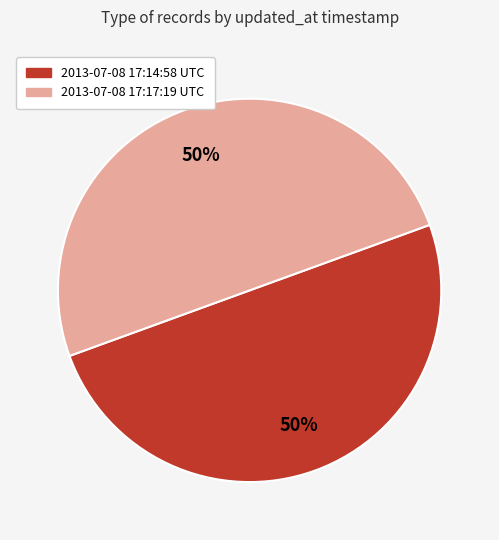

Approximately how many times larger is the value at 2013-07-08 17:17:19 UTC compared to 2013-07-08 17:14:58 UTC?

1.0